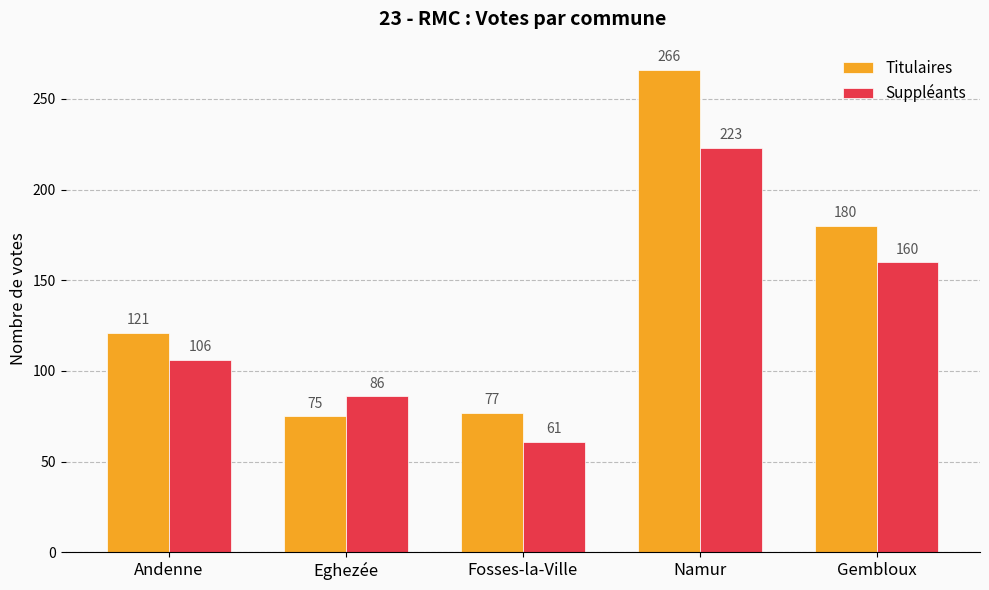

How many bars are there in each group?

2